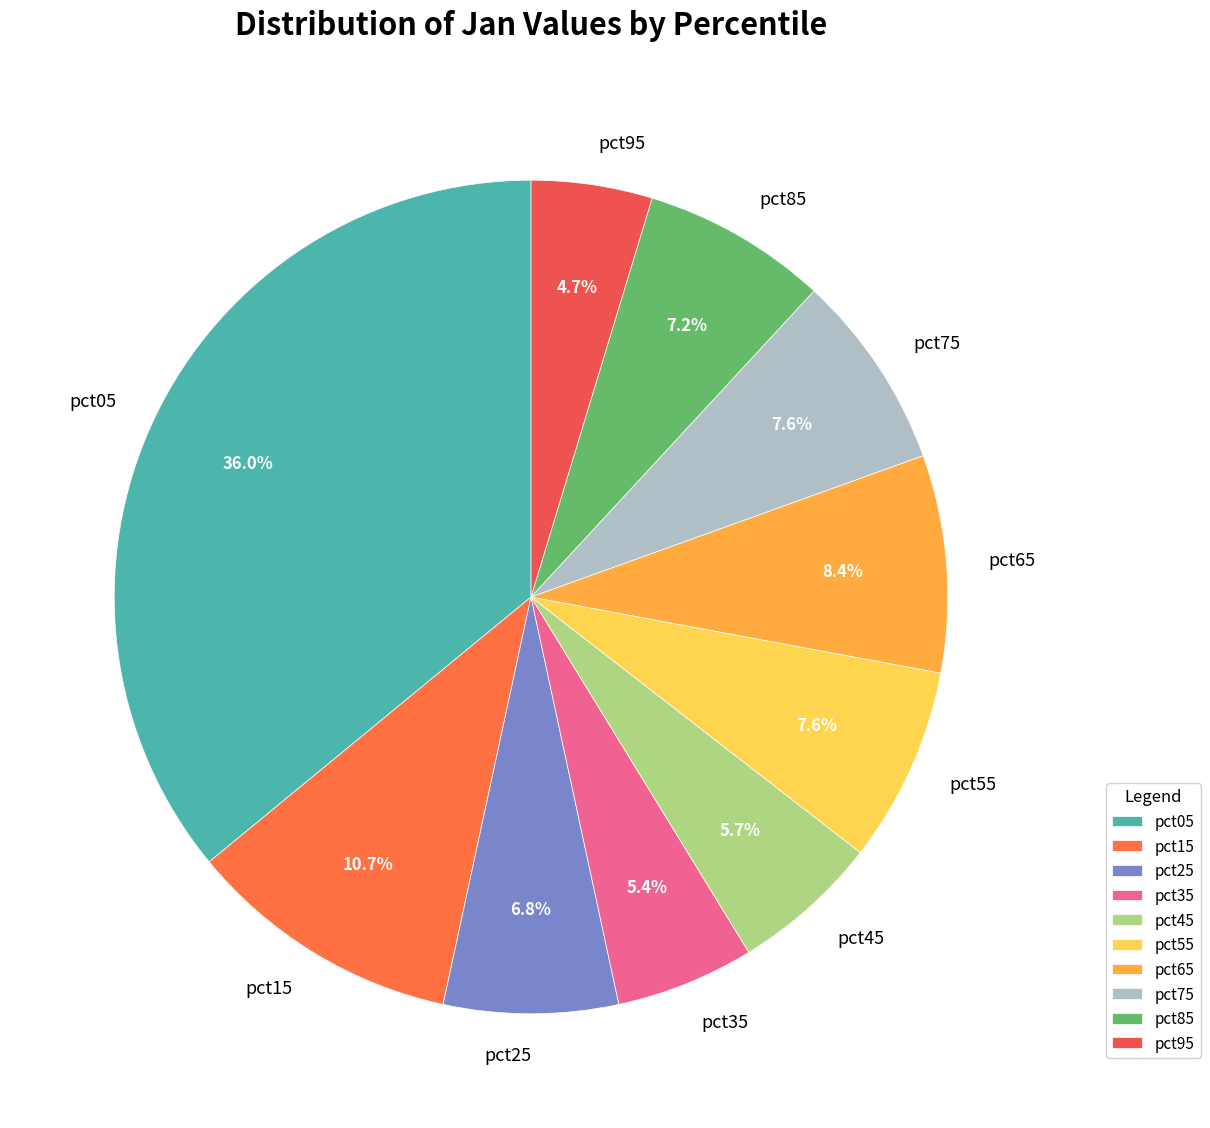

Combined, what portion of the pie is pct45 and pct55?

13.3%